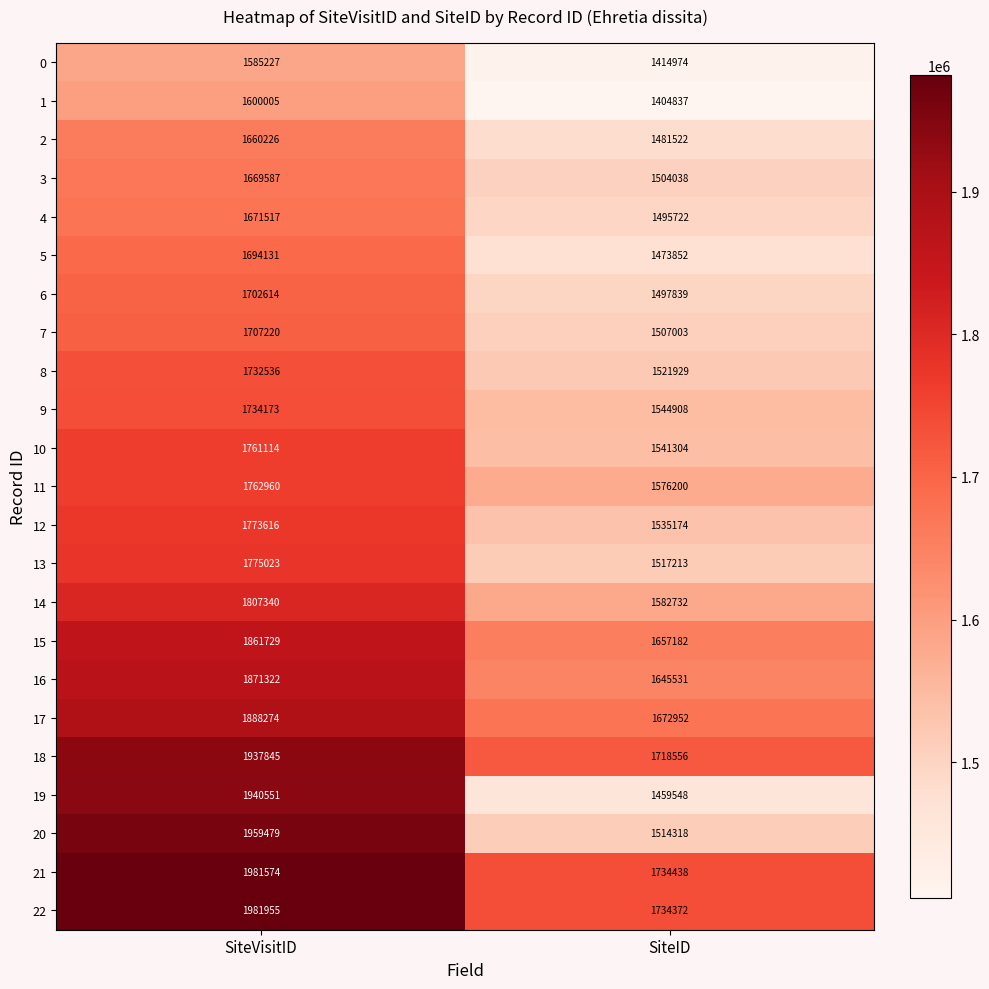

What is the difference between the highest and lowest values at SiteVisitID?

396728